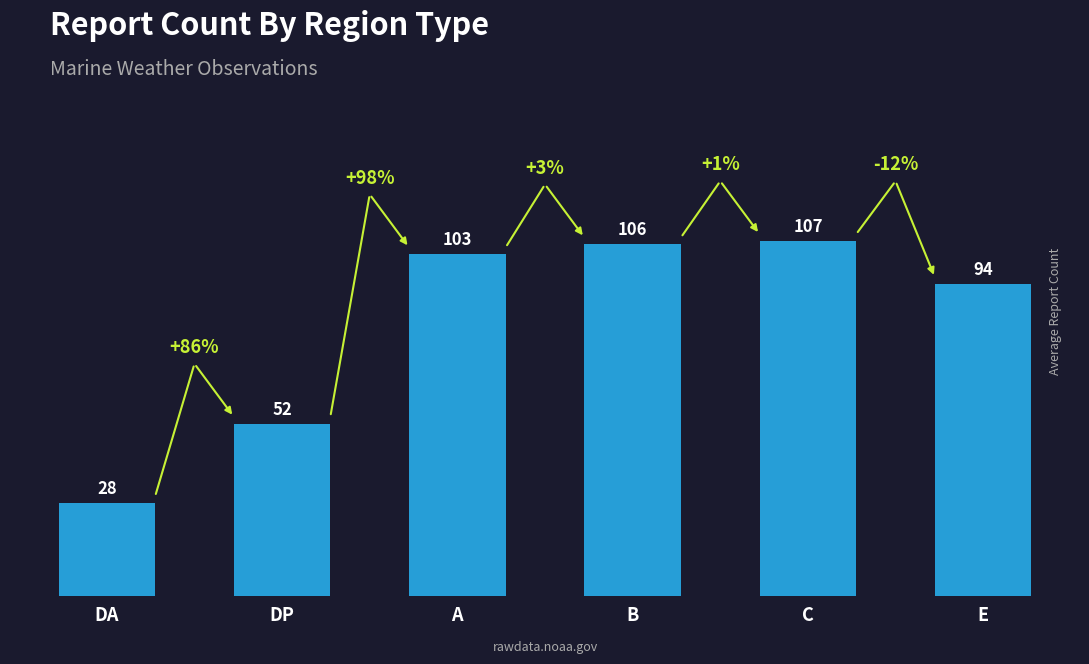

Rank the categories by value from lowest to highest.

DA, DP, E, A, B, C